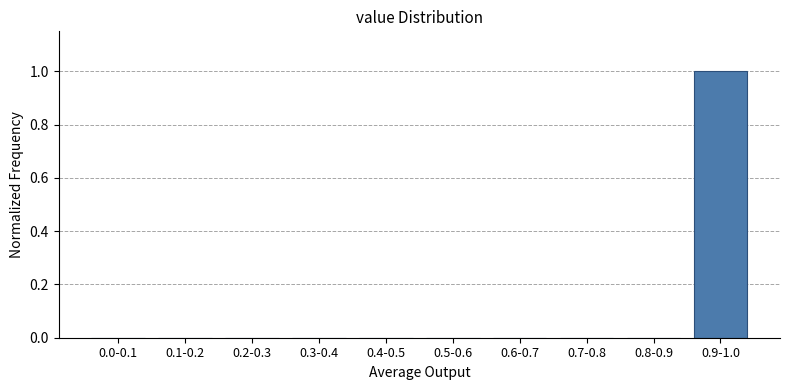

Reading left to right, transcribe all the data shown in this chart.

0.0-0.1=0	0.1-0.2=0	0.2-0.3=0	0.3-0.4=0	0.4-0.5=0	0.5-0.6=0	0.6-0.7=0	0.7-0.8=0	0.8-0.9=0	0.9-1.0=1